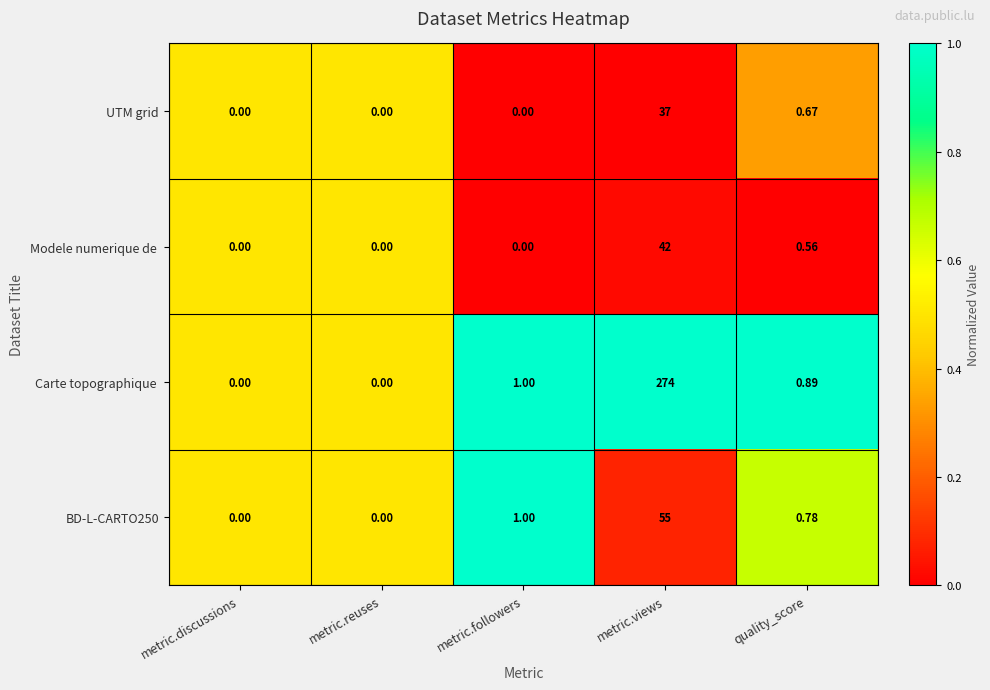

Where is BD-L-CARTO250 nearest to the value 27?

metric.followers